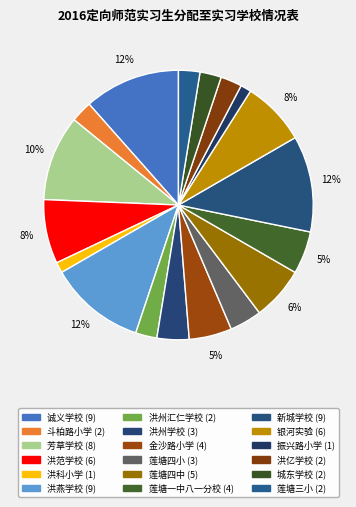

Which category has the smallest portion of the pie?

洪科小学